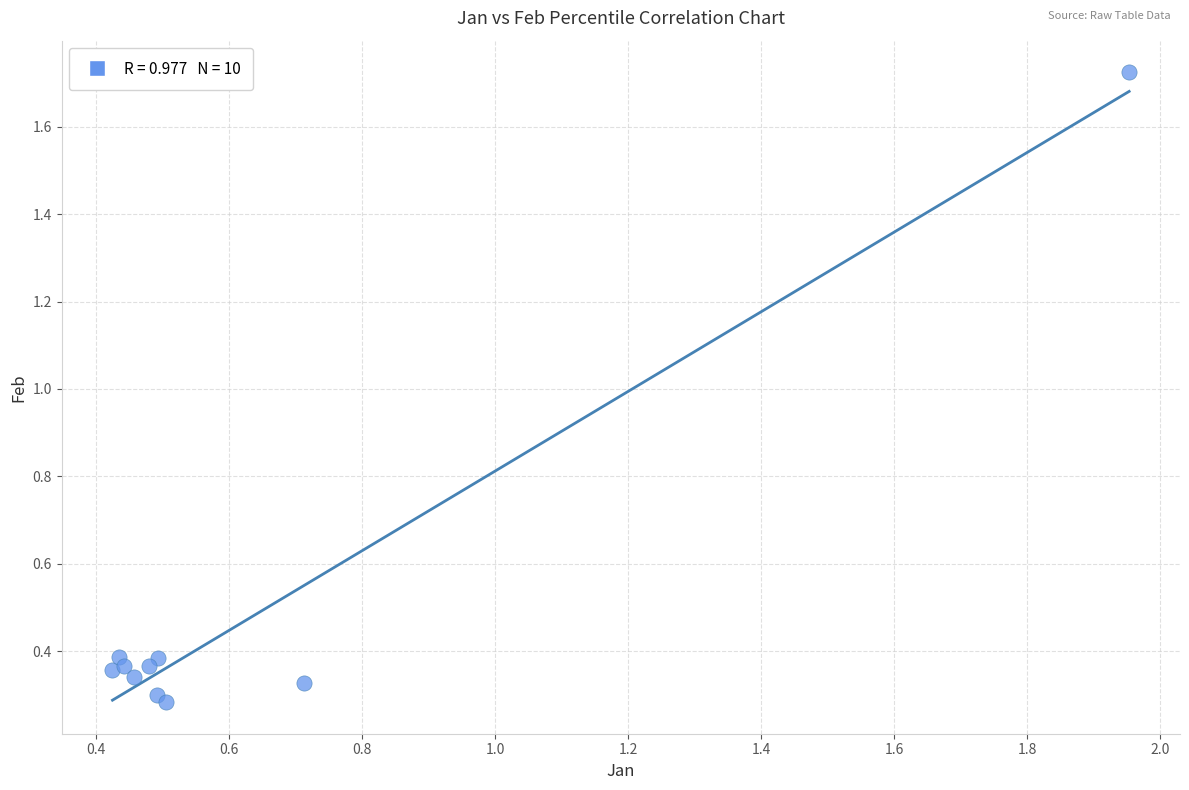

What is the range of X values (max minus min)?

1.5